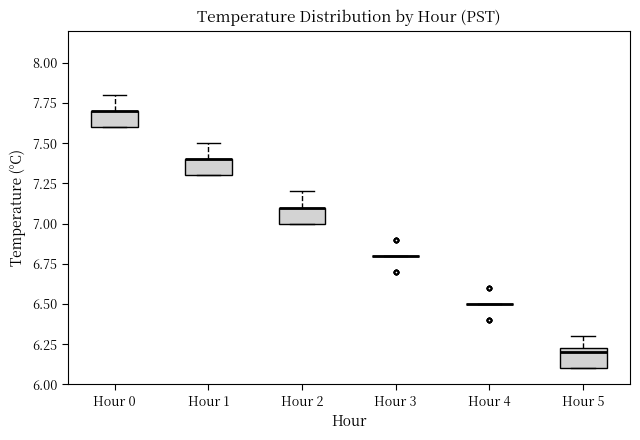

Reading left to right, transcribe this box plot: for each box, give where its median line is, the range the box spans, and where its two whiskers end, as read against the y-axis. The values are not printed on the chart, so give them approximately, as read against the axis.

Hour 0: median 7.70 (drawn on the box's upper edge), box 7.60 to 7.70, whiskers 7.60 to 7.80
Hour 1: median 7.40 (drawn on the box's upper edge), box 7.30 to 7.40, whiskers 7.30 to 7.50
Hour 2: median 7.10 (drawn on the box's upper edge), box 7.00 to 7.10, whiskers 7.00 to 7.20
Hour 3: box collapsed to a line at 6.80, whiskers 6.80 to 6.80
Hour 4: box collapsed to a line at 6.50, whiskers 6.50 to 6.50
Hour 5: median 6.20, box 6.10 to 6.25, whiskers 6.10 to 6.30